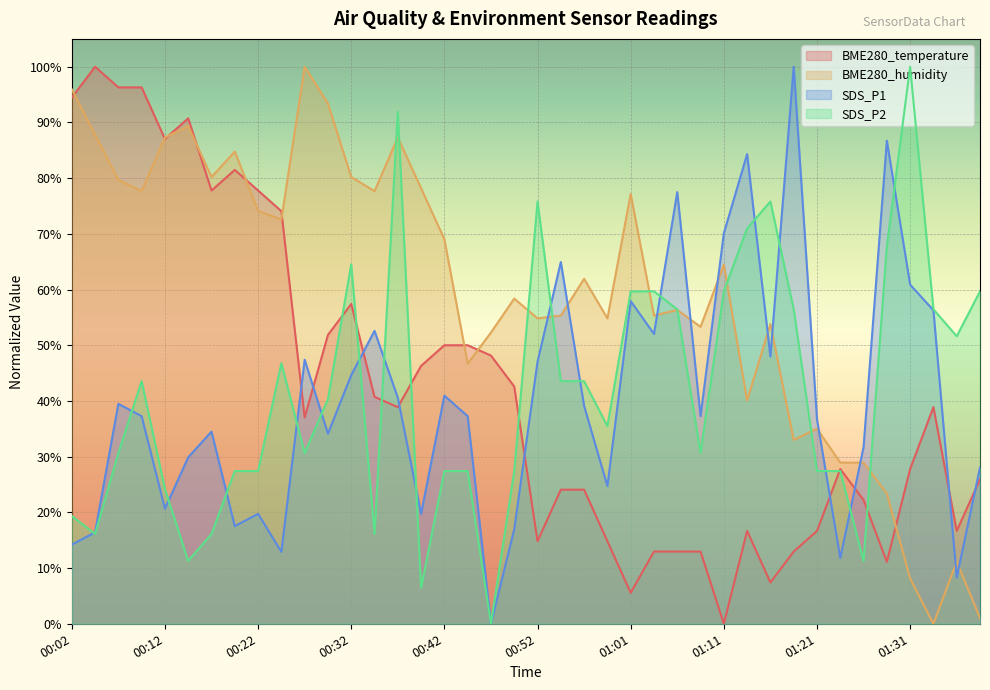

What are all the series names shown in the legend?

BME280_temperature, BME280_humidity, SDS_P1, SDS_P2